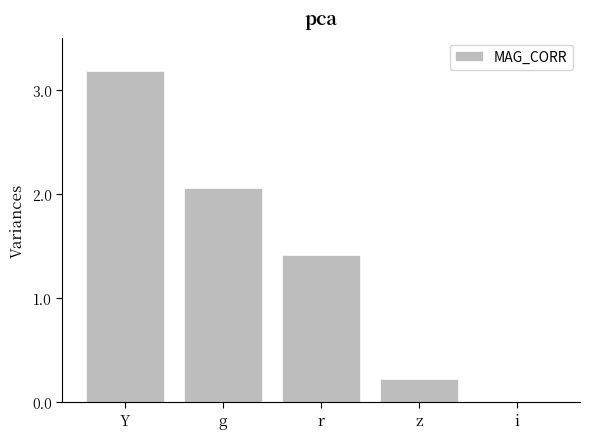

Count the number of categories in the chart.

5